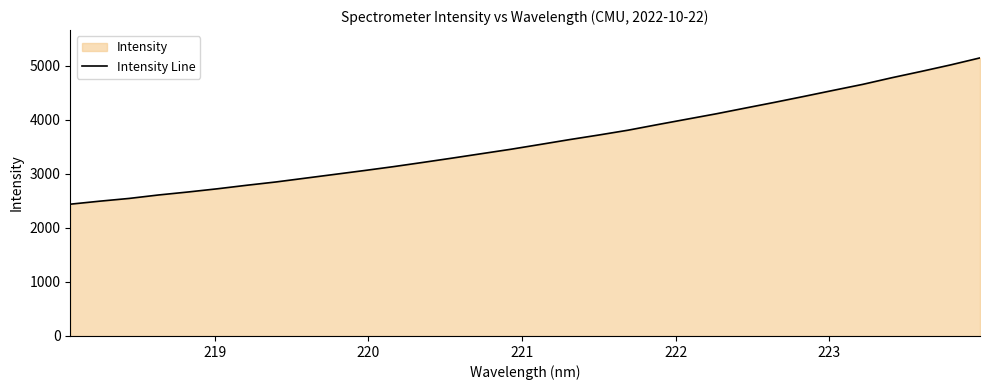

What is the smallest value displayed?

2436.6